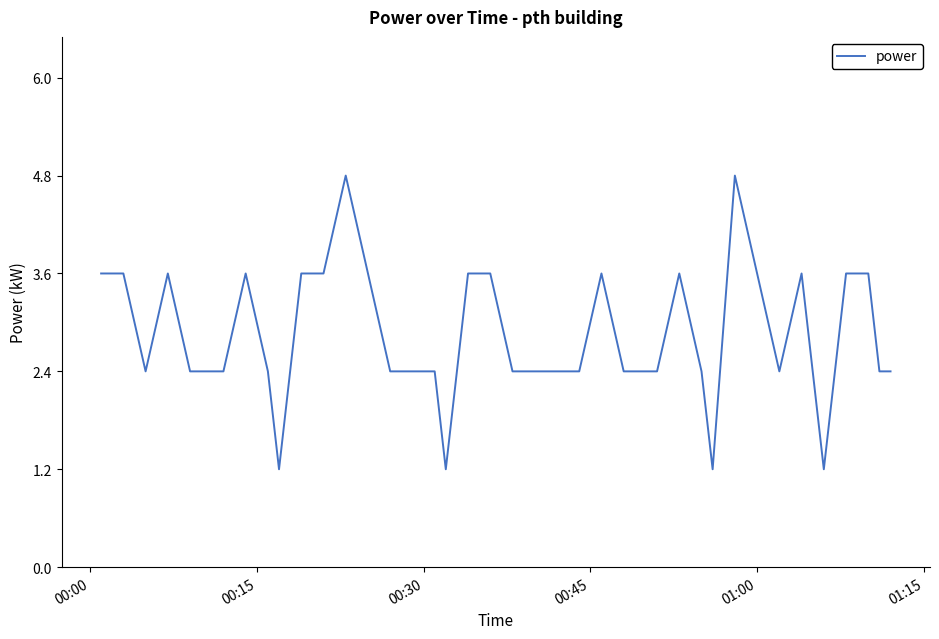

What is the maximum value shown in the chart?

4.8